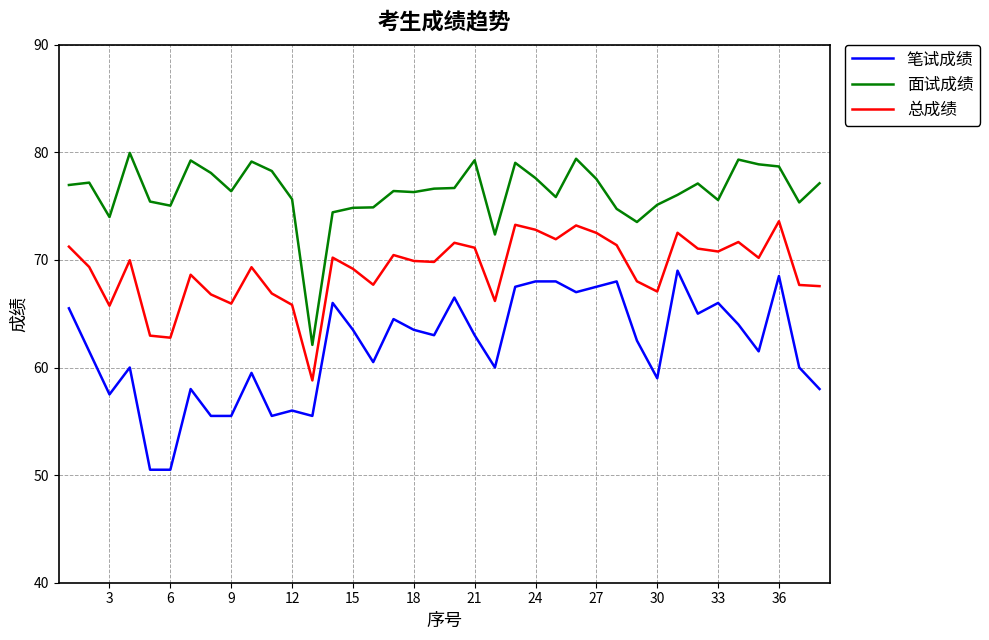

What is the difference between the maximum and minimum values in the 笔试成绩 series?

18.5